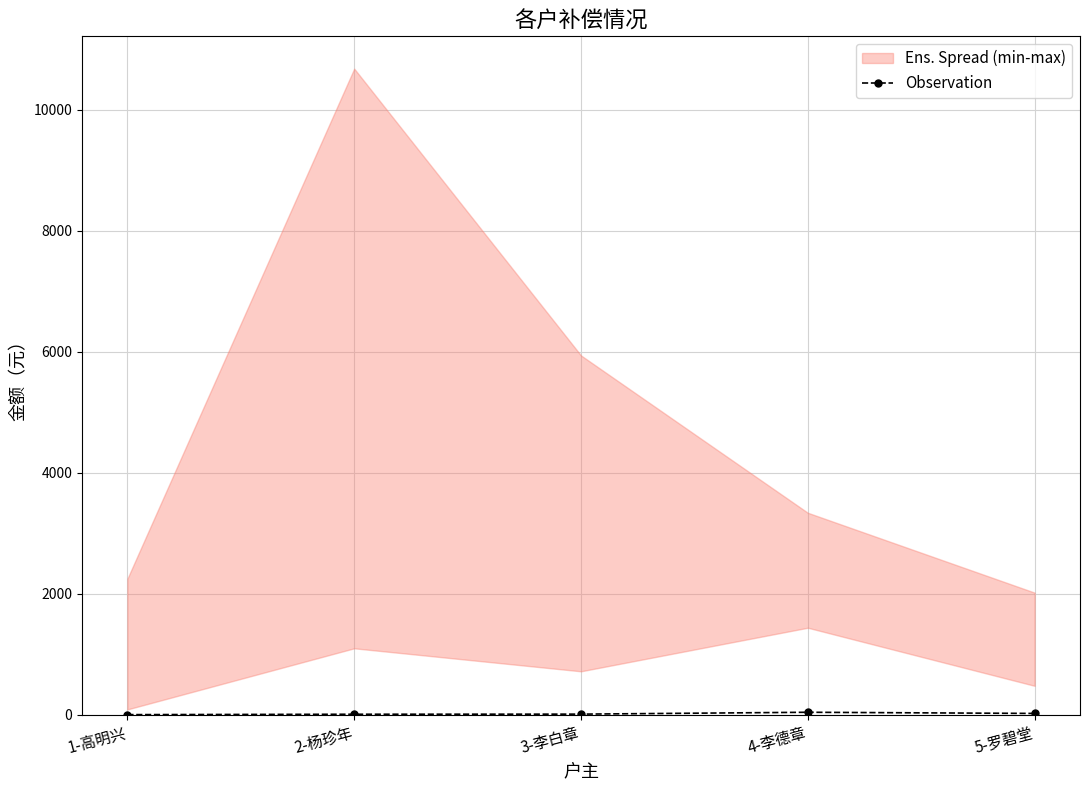

The chart shows a value of 43.1 at 4-李德章. True or false?

True